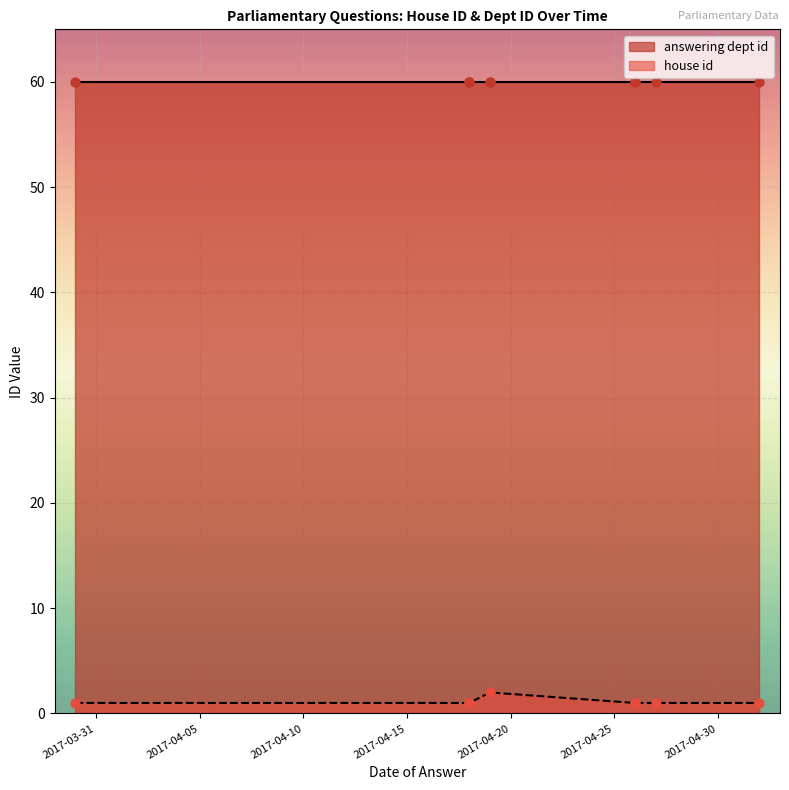

Which has a higher value, 2017-04-19 or 2017-04-26?

2017-04-19